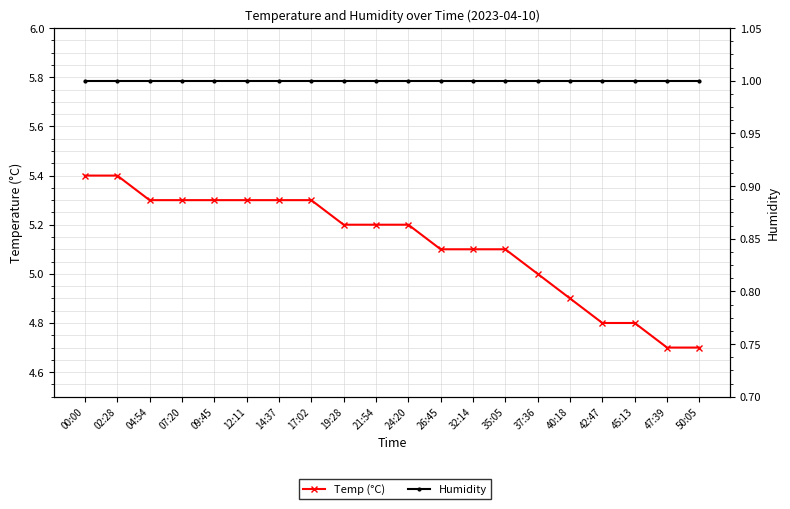

True or false: Temp (°C) and Humidity cross at least once.

False